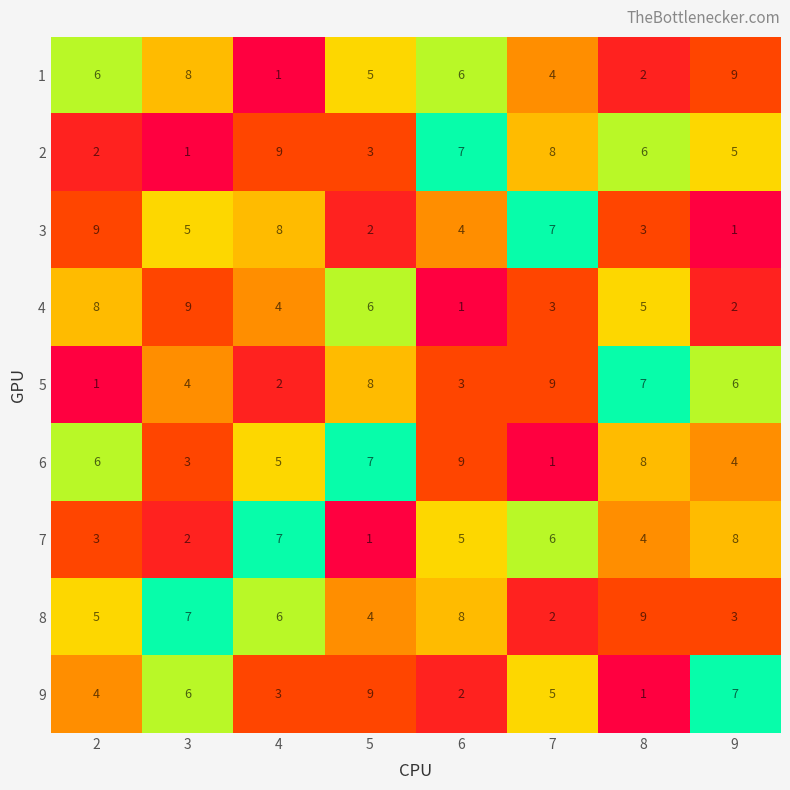

How many 6 values are between 4 and 8?

5